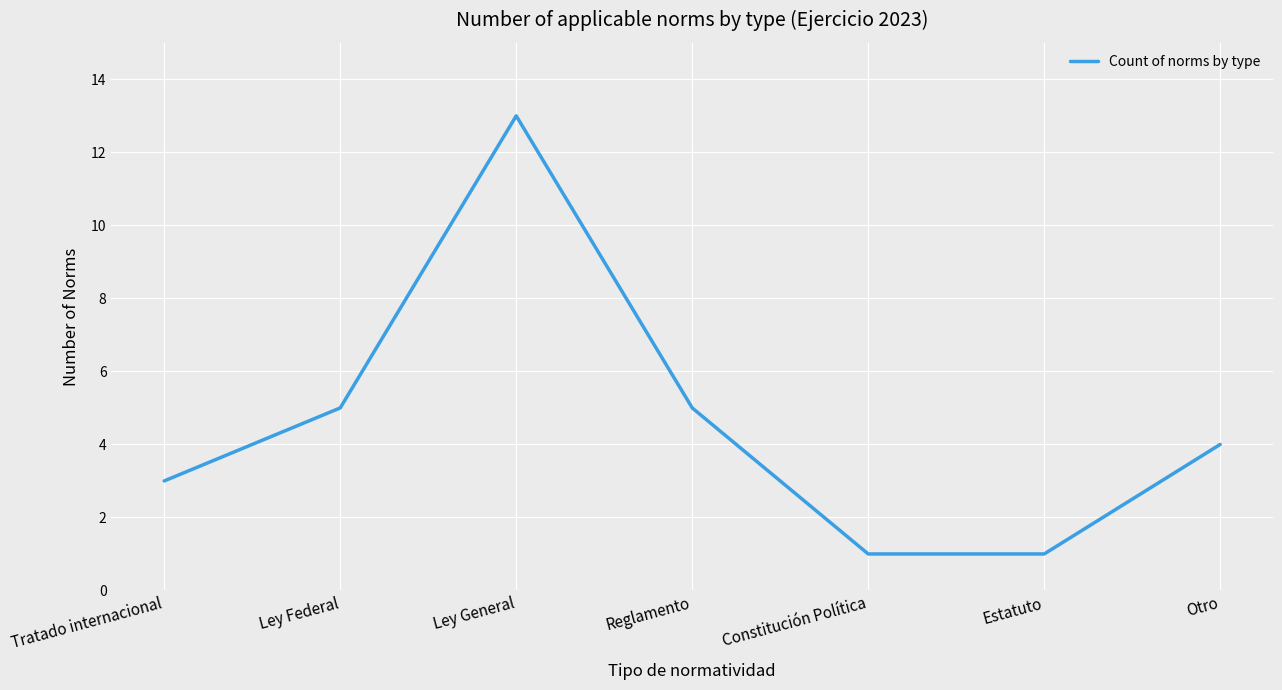

Which has a higher value, Ley General or Constitución Política?

Ley General